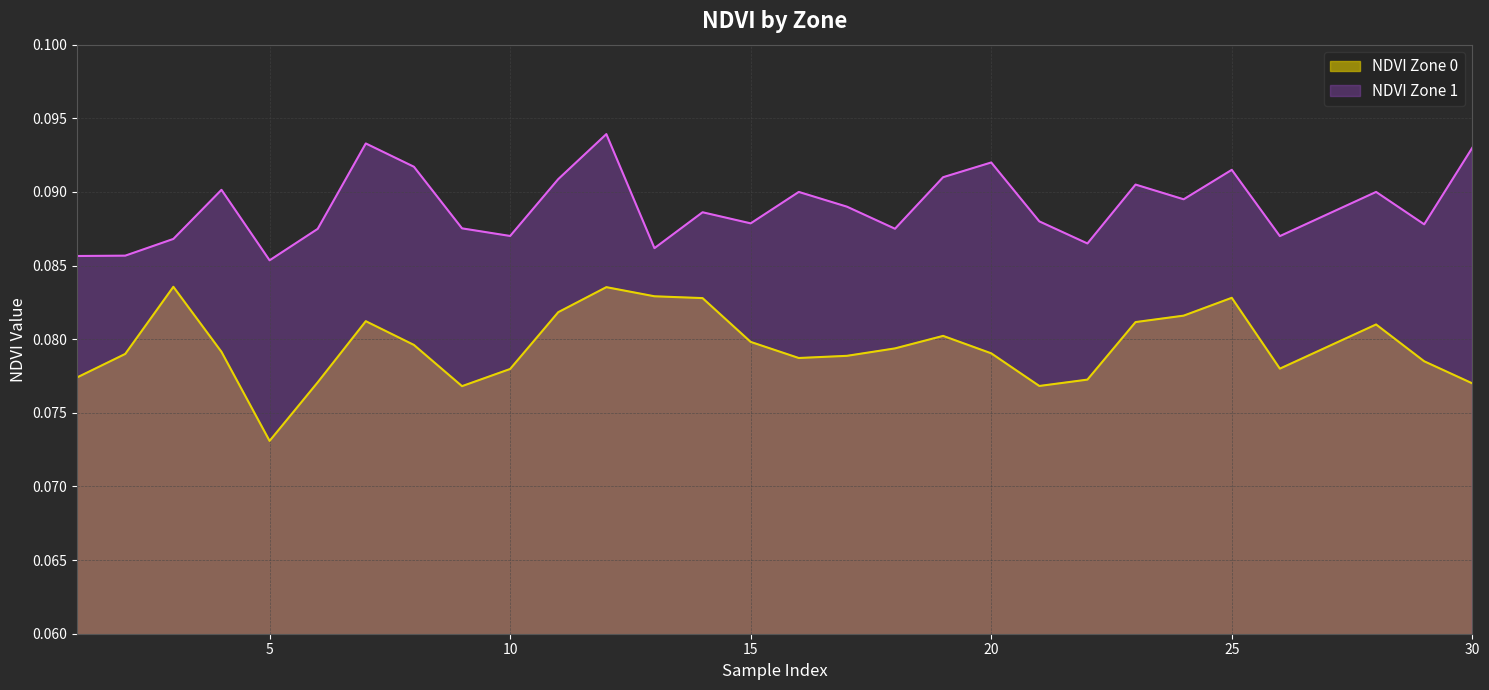

What is the approximate value of NDVI Zone 0 at 25?

0.1